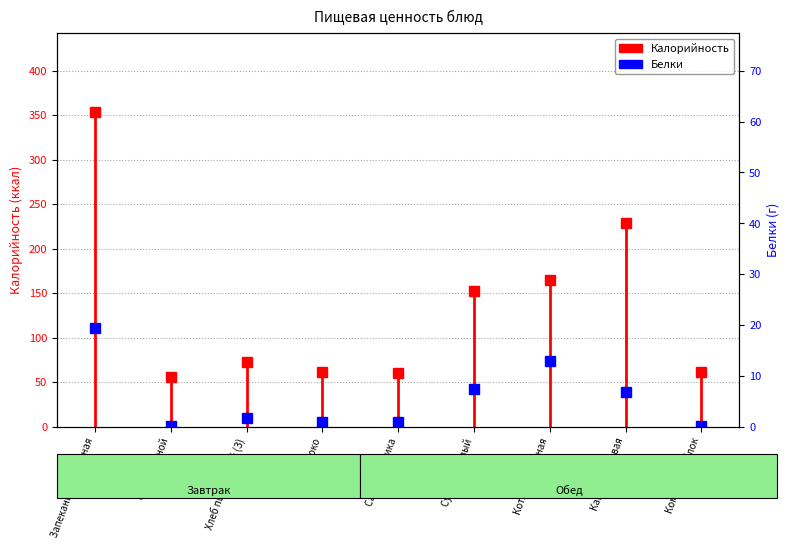

What is the label of the 9th bar from the left?

Компот из яблок